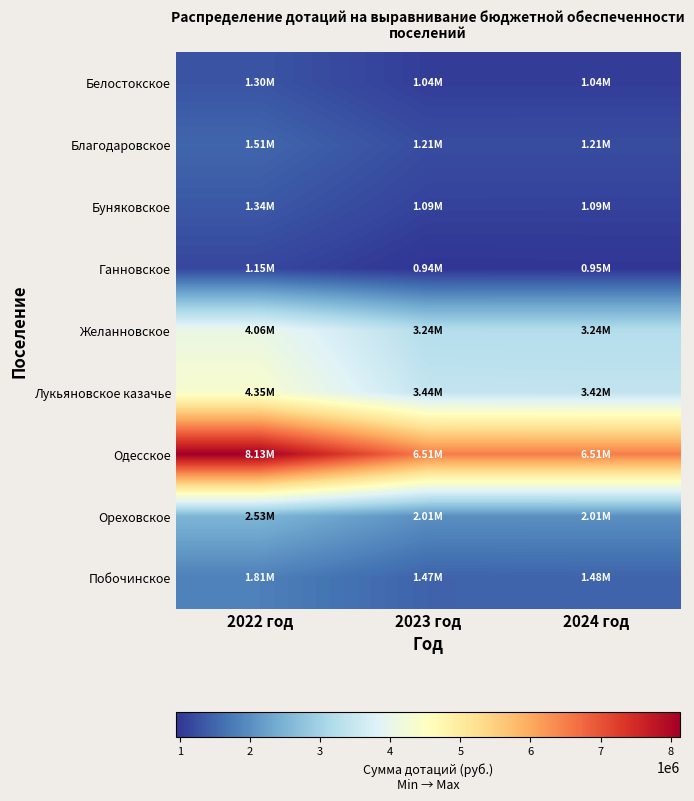

Count the number of categories in the chart.

3